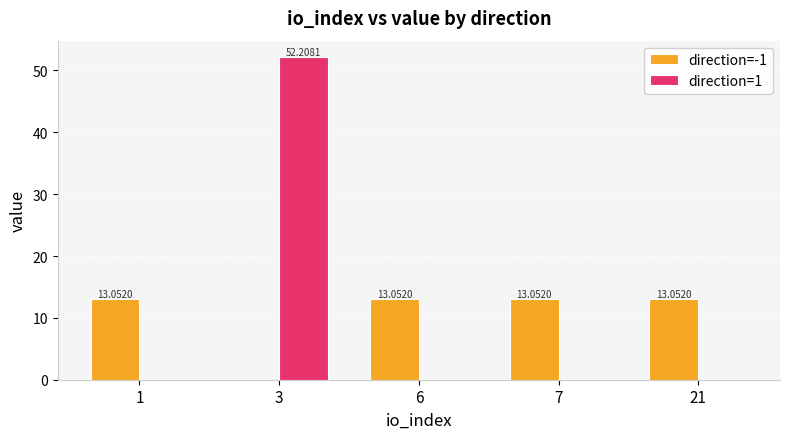

What is the maximum value shown in the chart?

52.2